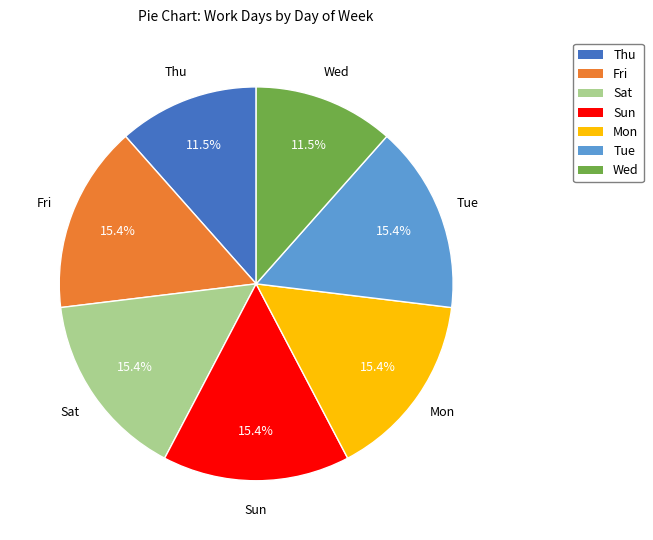

The Mon slice represents 30% of the pie. True or false?

False